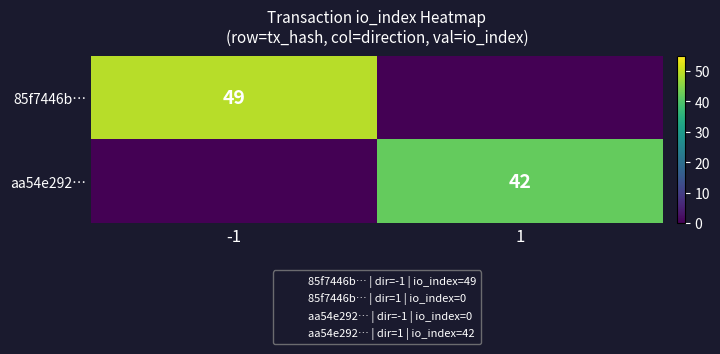

Is the value of 85f7446b… at -1 greater than the value of aa54e292… at 1?

Yes